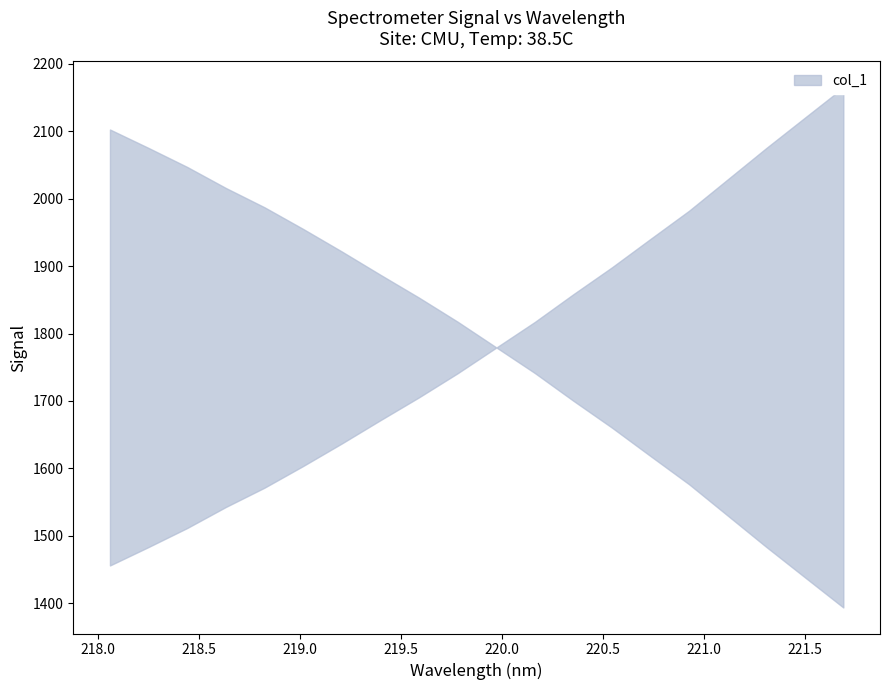

What value does the data have at 219.0156?

1603.5